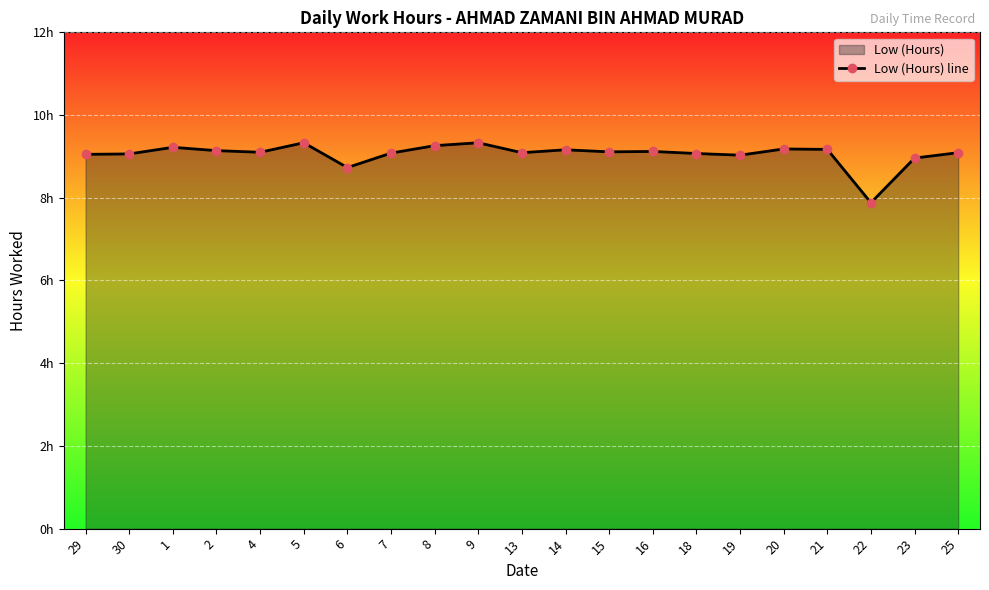

Which label corresponds to the smallest value in the chart?

22